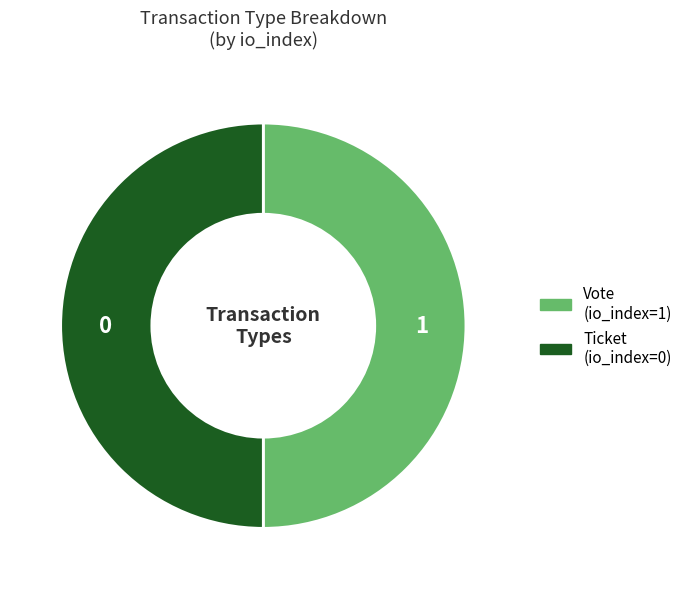

Is it true that Ticket (io_index=0) is 62% of the pie?

False